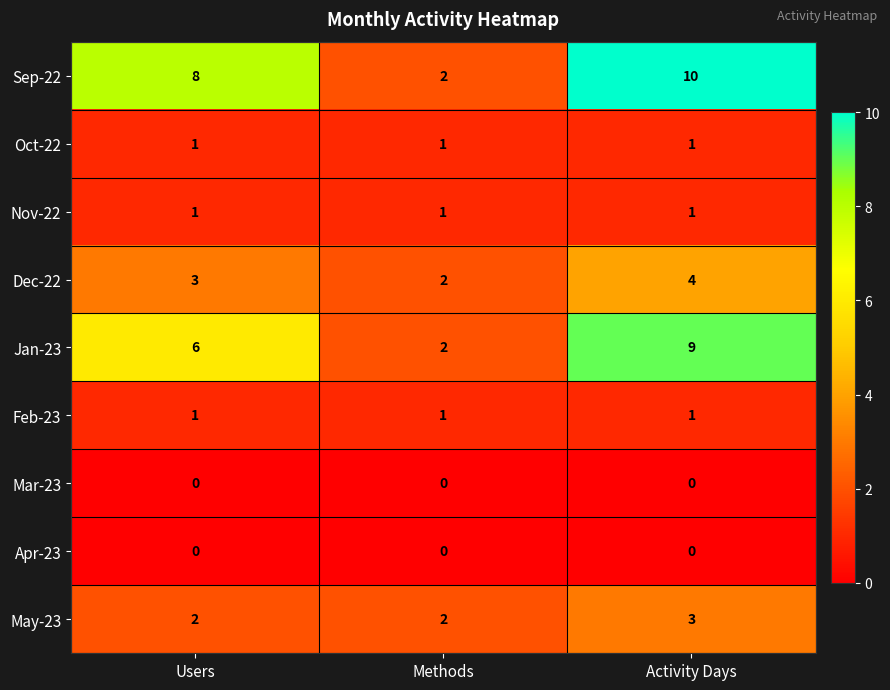

Read the Dec-22 value at Activity Days.

4